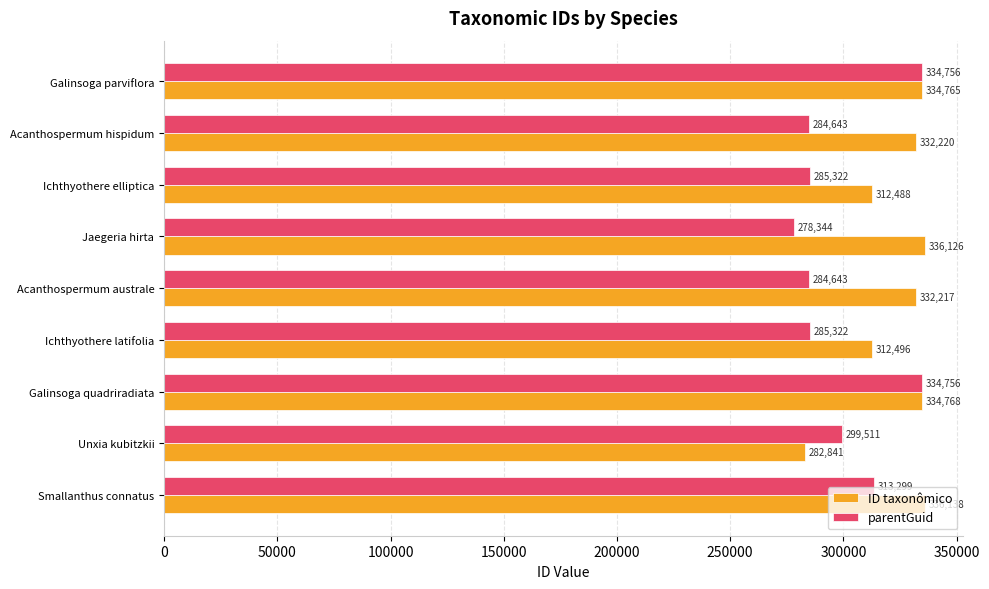

What is the difference between the second highest and minimum values in the parentGuid series?

56412